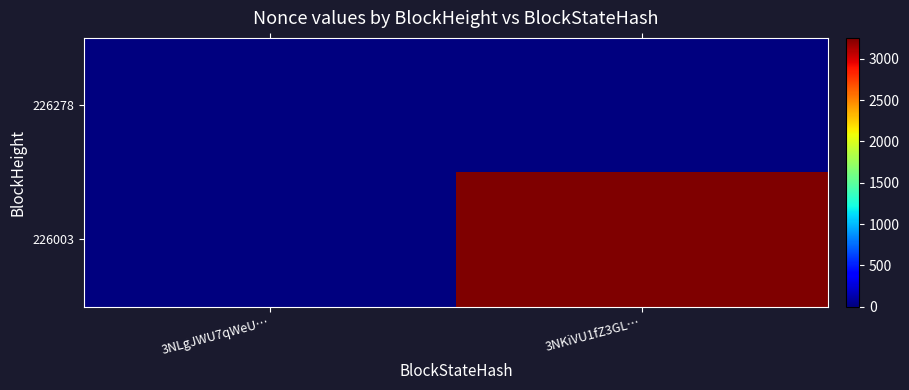

How many categories are shown in the chart?

2